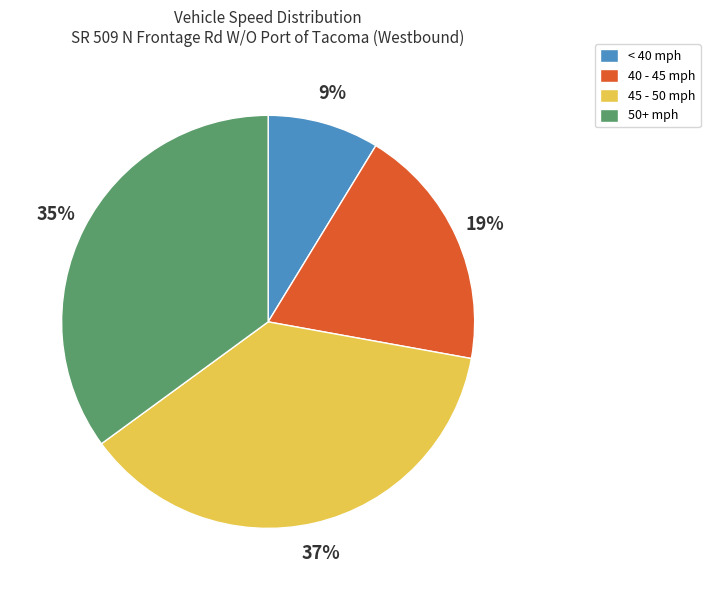

Is there any slice that represents more than half of the pie?

No